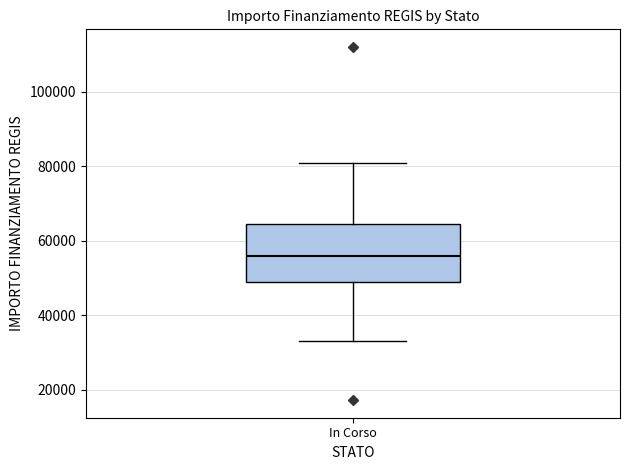

Read this box plot against the y-axis: the position of the median line, the range covered by the box, and the ends of both whiskers. The values are not printed on the chart, so give them approximately, as read against the axis.

median 56000, box 50000 to 64000, whiskers 32000 to 80000